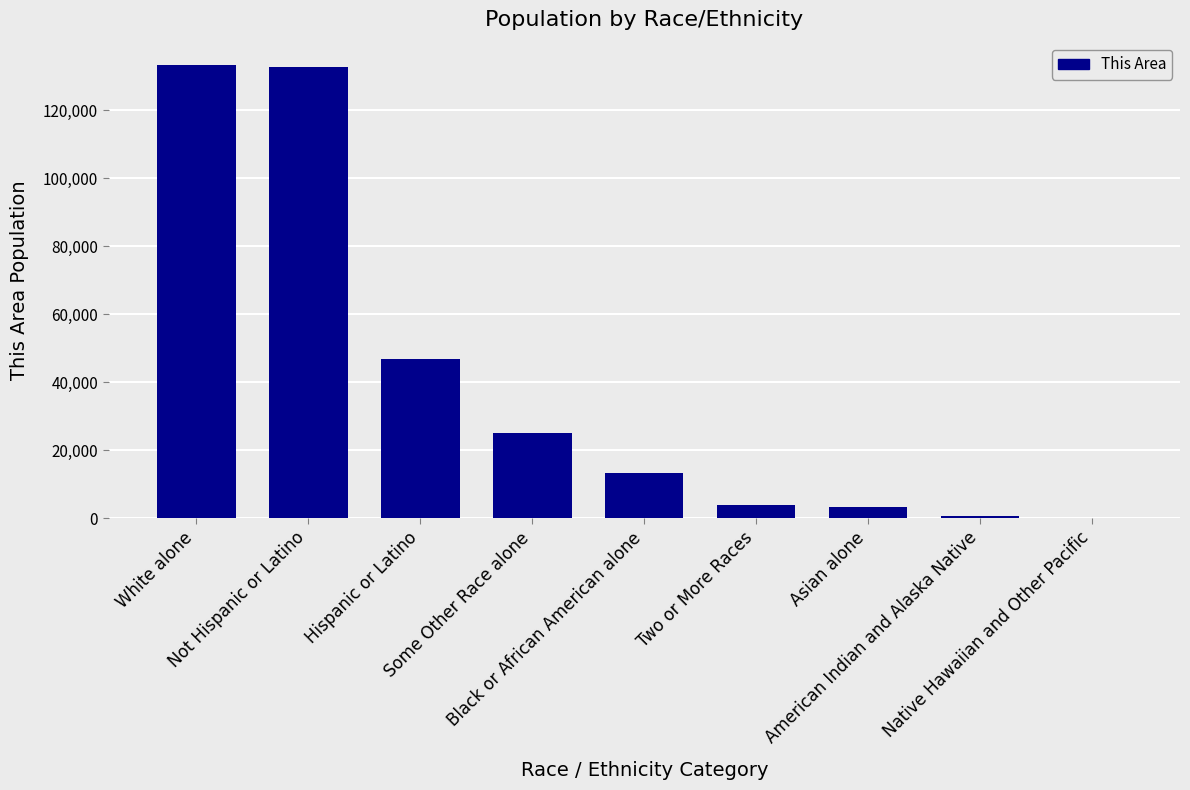

How many series are shown in this chart?

1